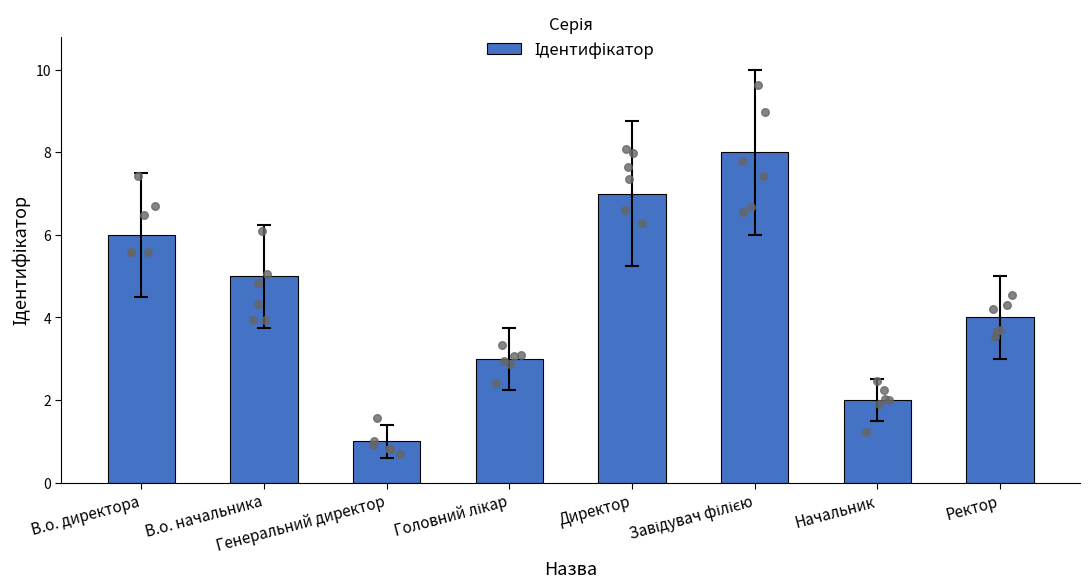

Approximately how many times larger is the value at Головний лікар compared to Директор?

0.4